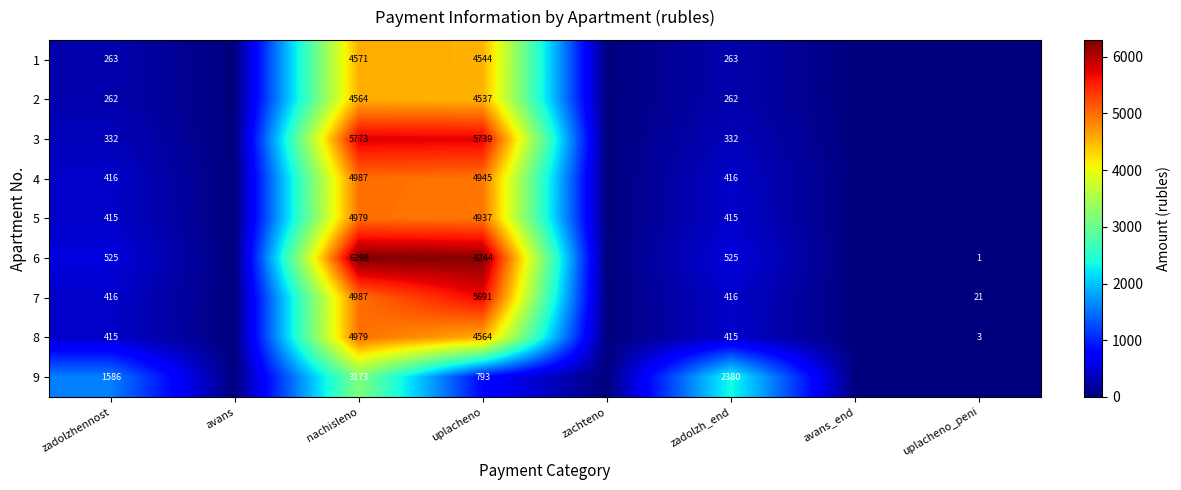

True or false: 5 has a value of 415 at zadolzh_end.

True